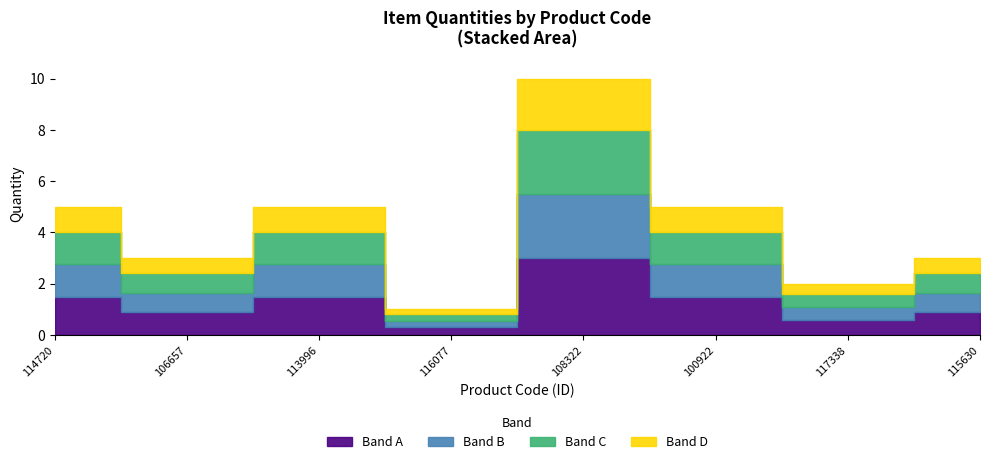

What is the value of the 5th point from the left?

10